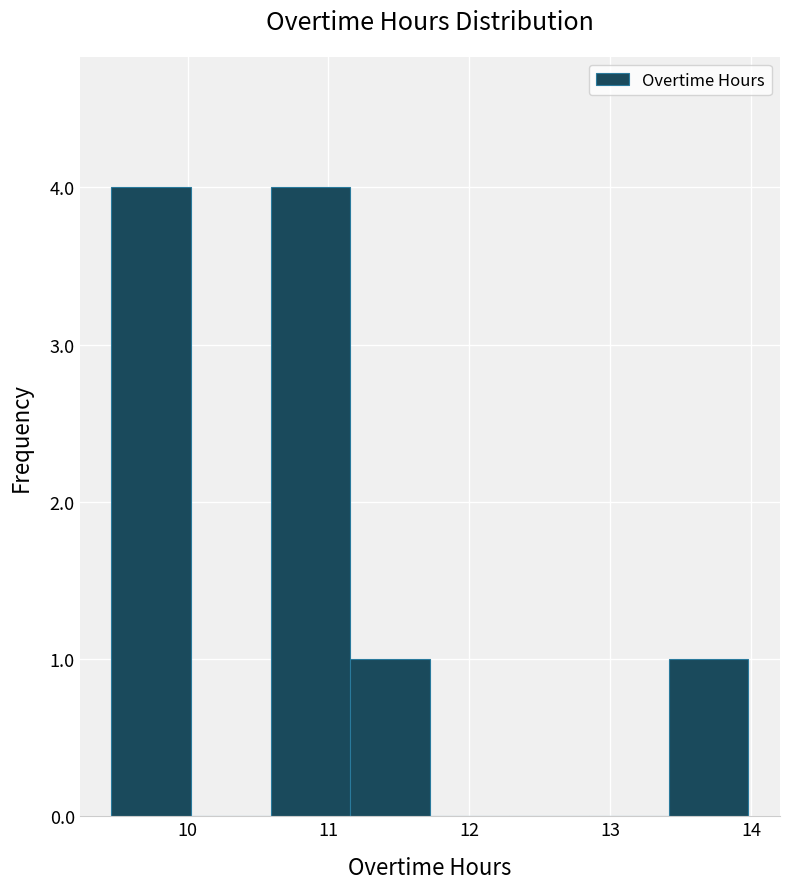

What is the height of the bar covering 9.5 to 10.0 on the x-axis? Neither the bar edges nor the heights are printed on the chart, so give them approximately, as read against the axes.

4